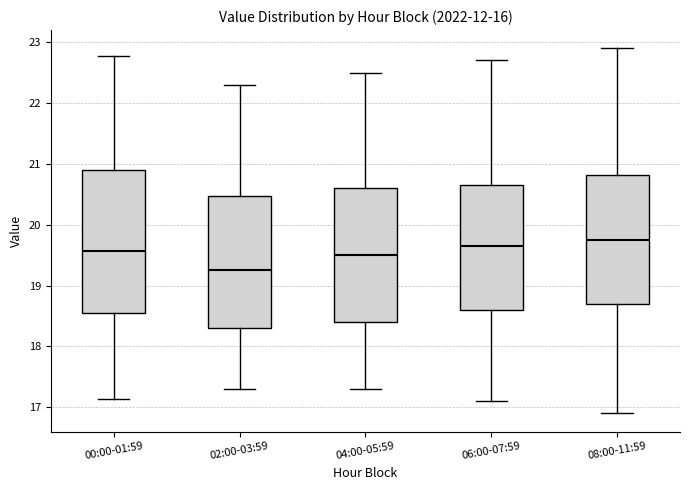

Which box's median line is the lowest?

02:00-03:59